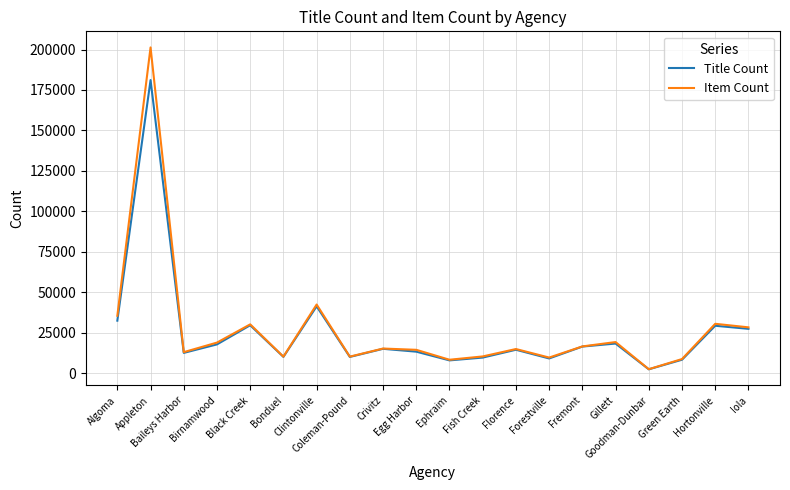

Read the Title Count value at Coleman-Pound, to the nearest 50.

10100